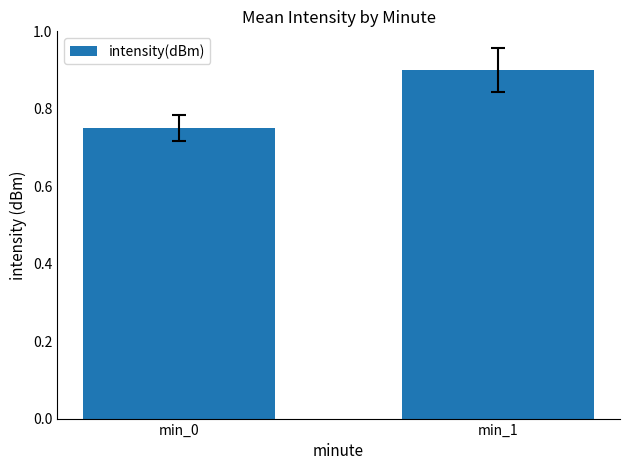

At which label is the value closest to 0?

min_0